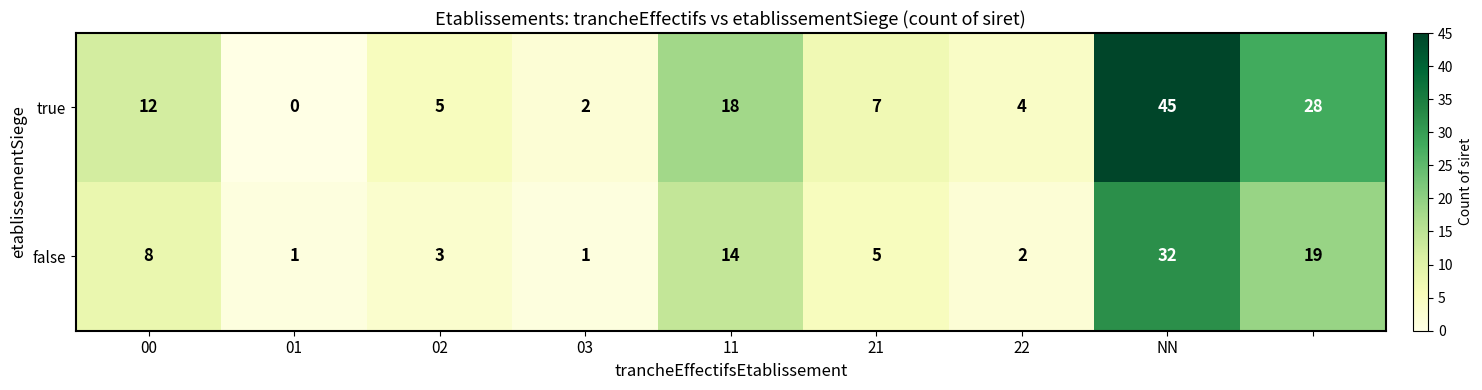

Rank the series by their average value, from highest to lowest.

true, false